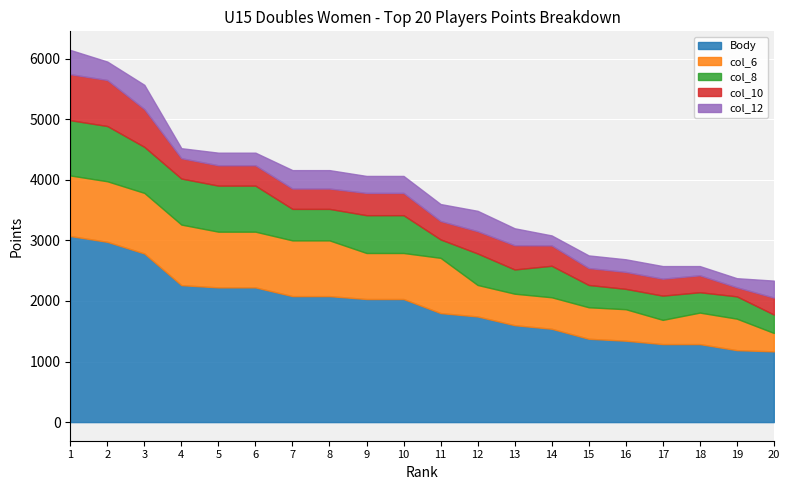

Is it true that col_12 equals 260 at 19?

False